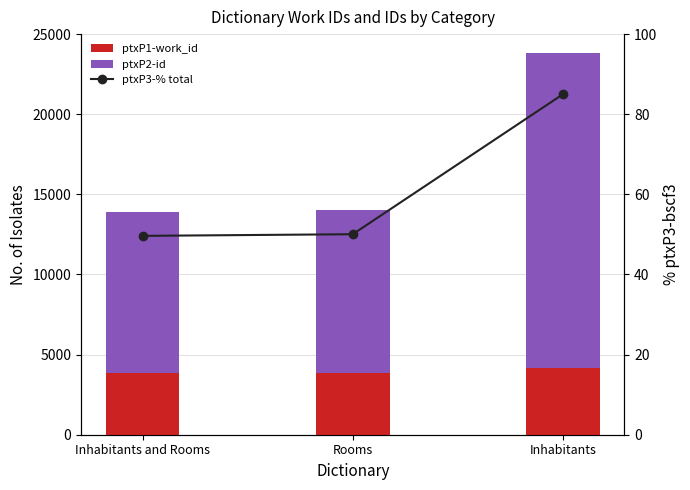

What is the spread (max minus min) of values at Rooms?

10116.0